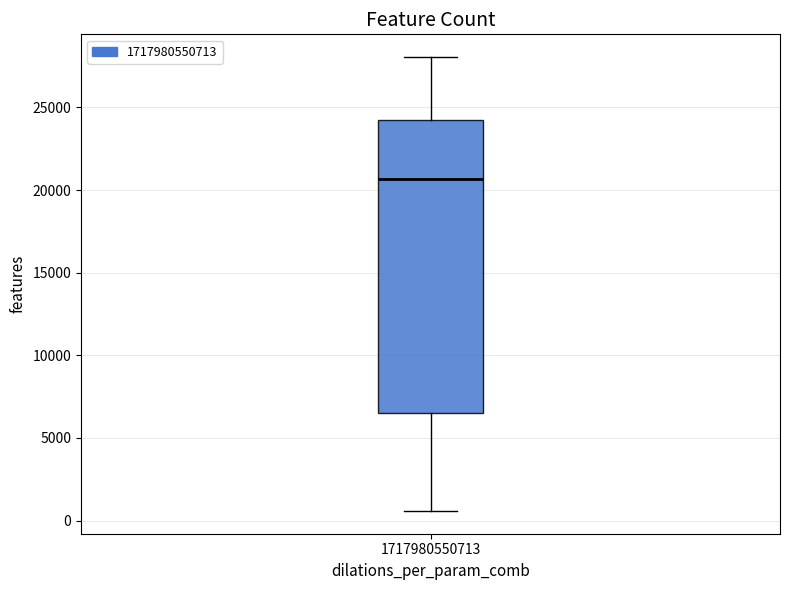

Read this box plot against the y-axis: the position of the median line, the range covered by the box, and the ends of both whiskers. The values are not printed on the chart, so give them approximately, as read against the axis.

median 20500, box 6500 to 24000, whiskers 500 to 28000